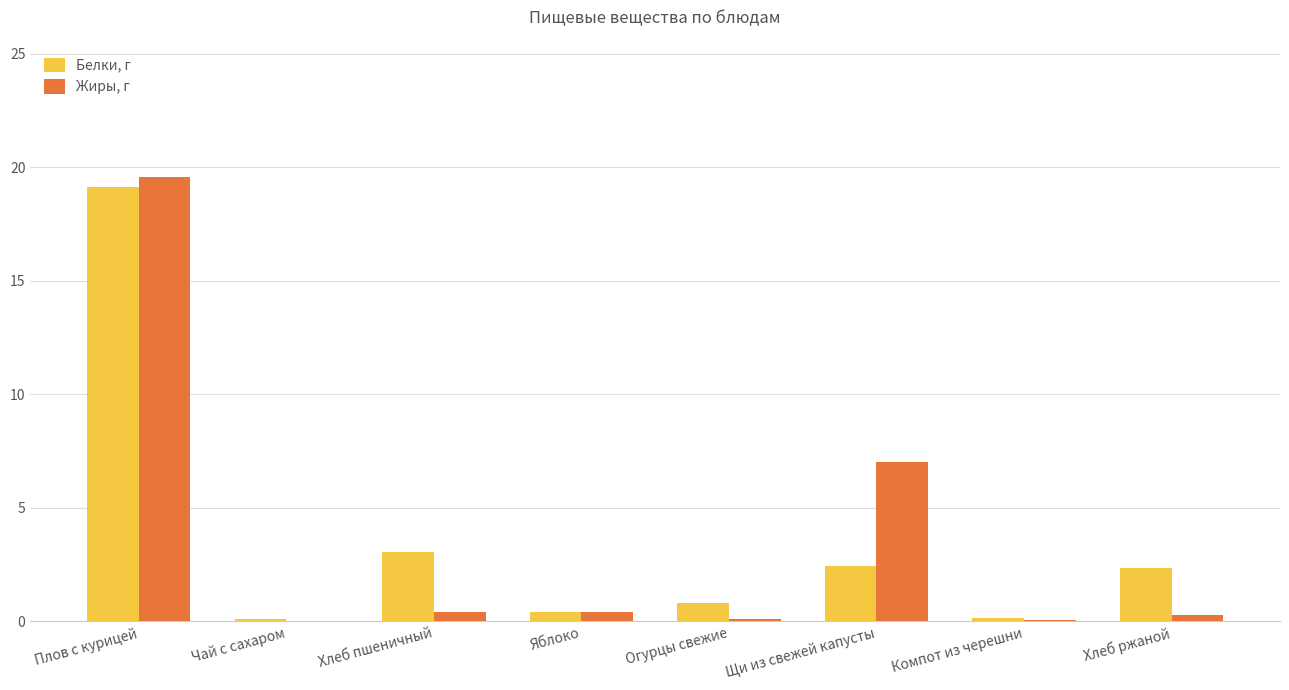

What are all the series names shown in the legend?

Белки, г, Жиры, г